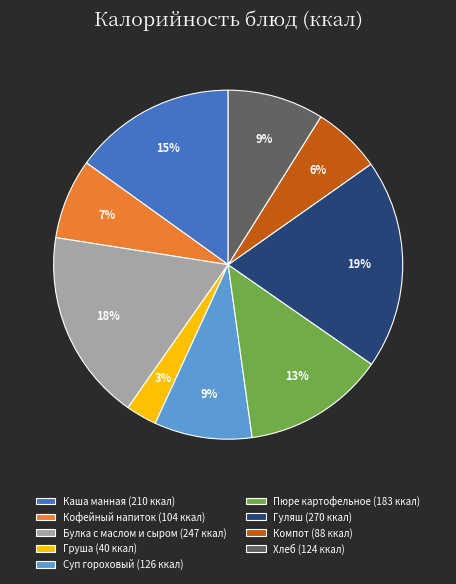

Which slice is the largest?

Гуляш (270 ккал)